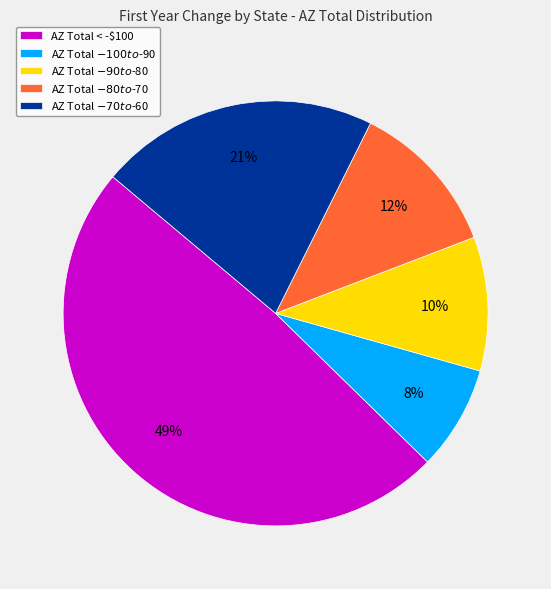

Which category has the smallest portion of the pie?

AZ Total $-100 to $-90